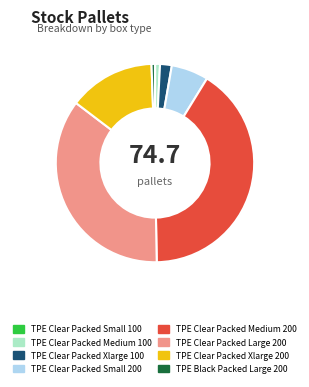

What is the largest slice in the pie chart?

TPE Clear Packed Medium 200